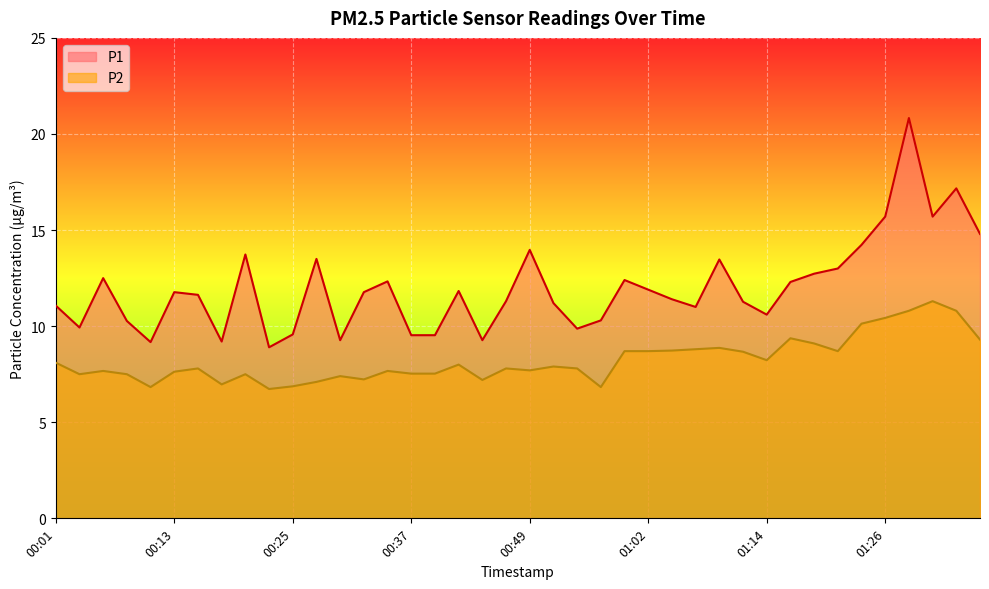

What is the value of the P2 point at the 9th from the left?

7.5